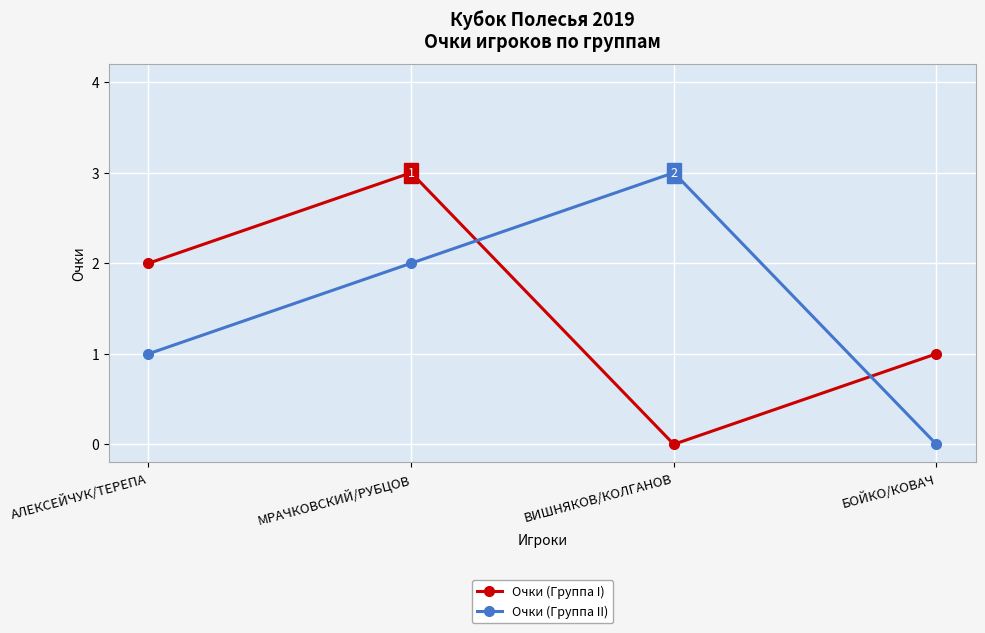

True or false: Очки (Группа II) has more than 2 interior local peaks.

False